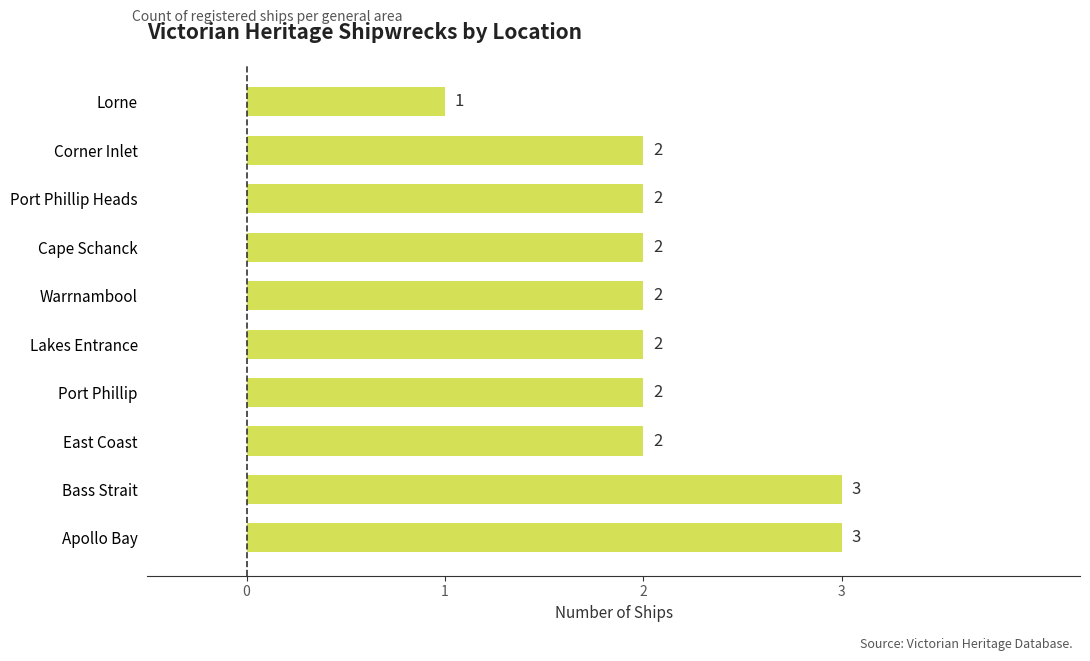

What is the greatest value displayed?

3